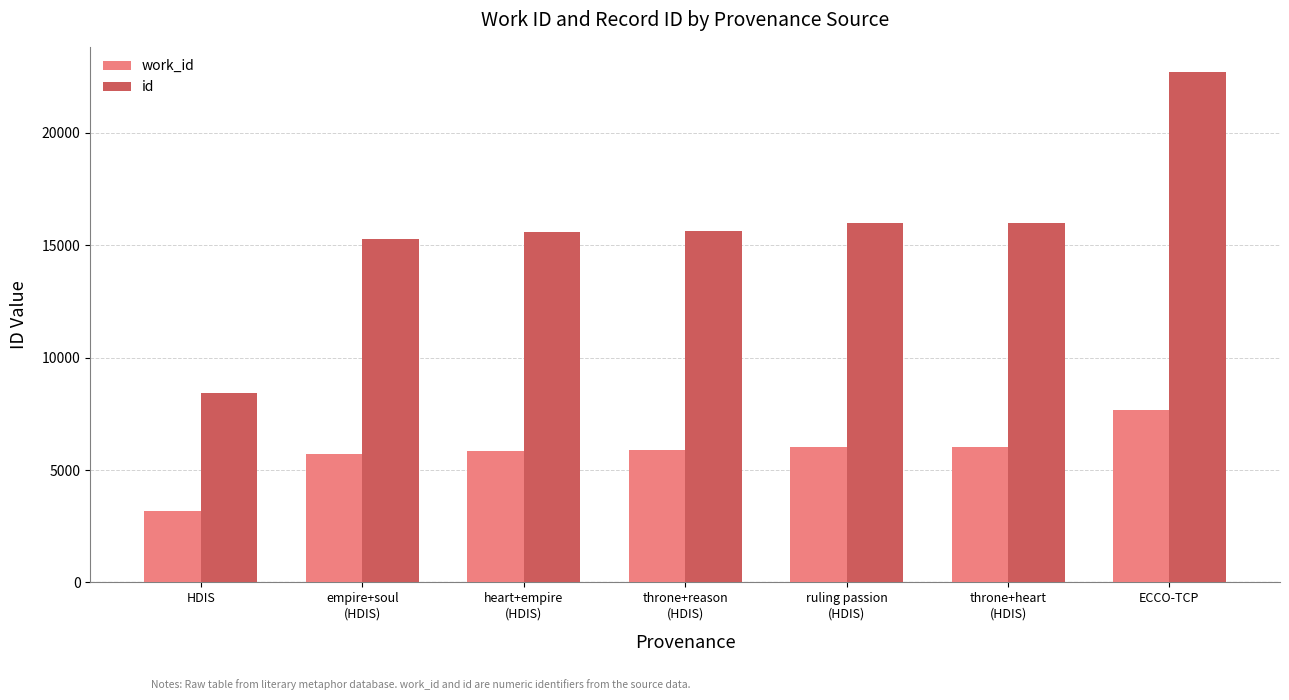

What is the sum of all id values?

109590